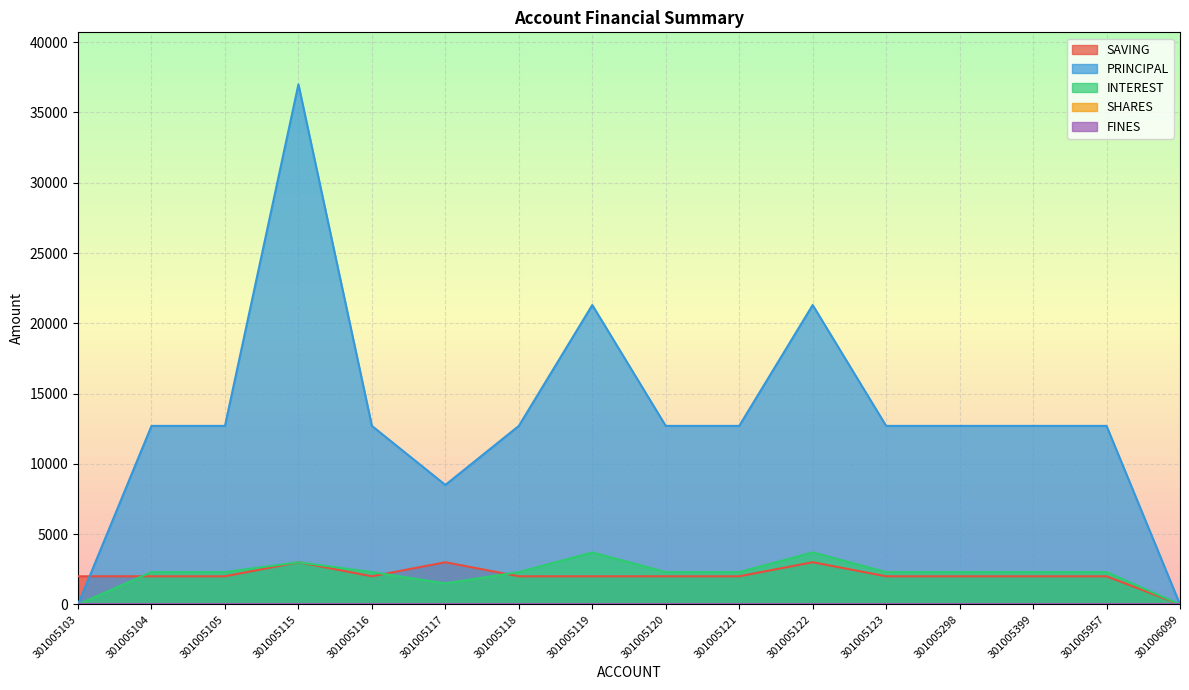

How many interior local peaks does the INTEREST series have?

3